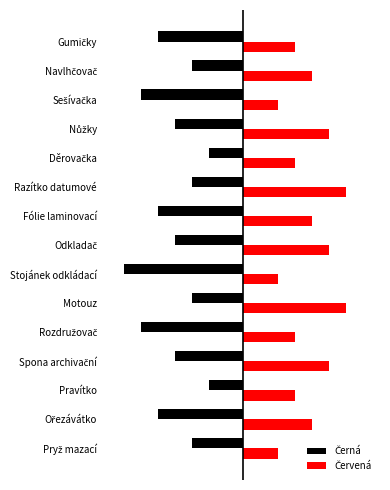

Count the Červená values in the range 3 to 5.

10